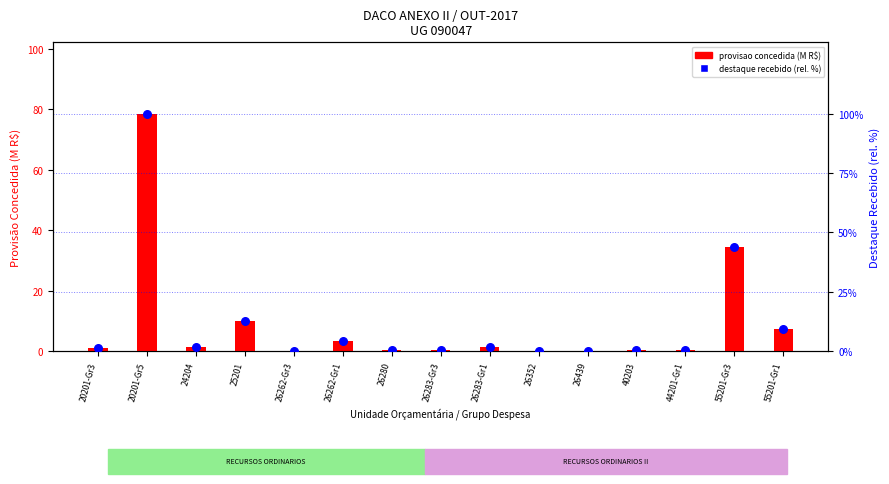

What are all the series names shown in the legend?

provisao concedida (M), destaque recebido (rel. %)